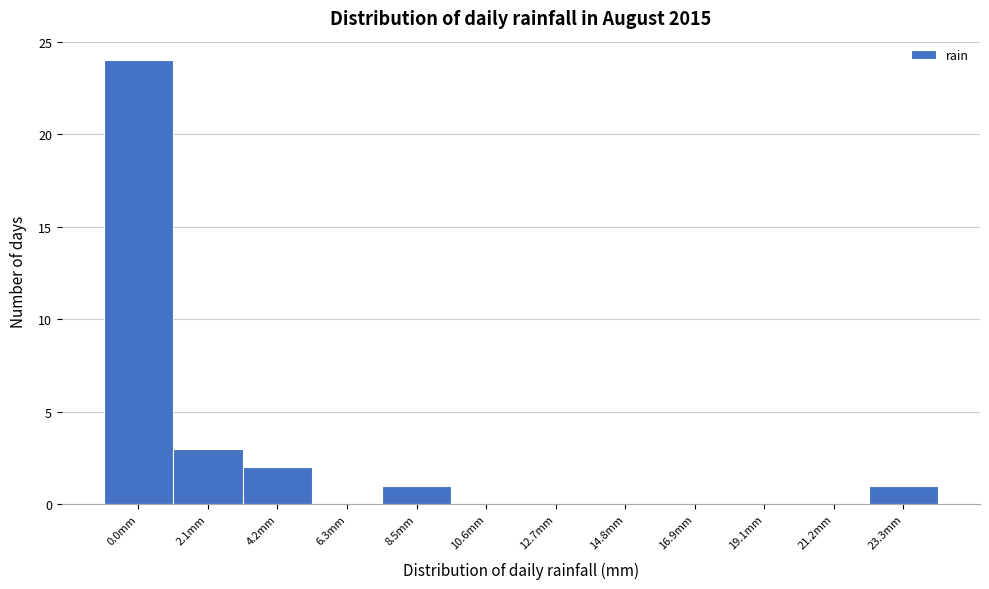

Reading right to left, list all the values displayed in this chart.

23.3mm=1	21.2mm=0	19.1mm=0	16.9mm=0	14.8mm=0	12.7mm=0	10.6mm=0	8.5mm=1	6.3mm=0	4.2mm=2	2.1mm=3	0.0mm=24